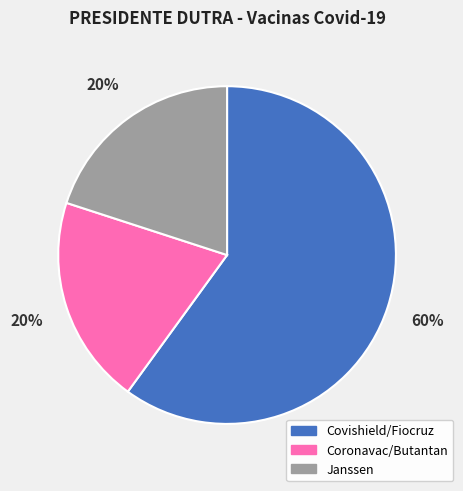

To the nearest percent, what is the average slice percentage?

33%